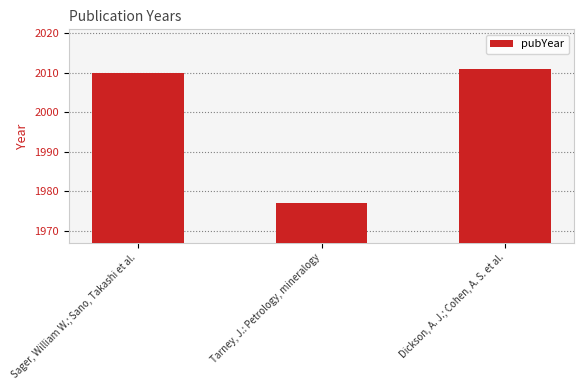

List the labels in order of value, smallest first.

Tarney, J.: Petrology, mineralogy, Sager, William W.; Sano, Takashi et al., Dickson, A. J.; Cohen, A. S. et al.